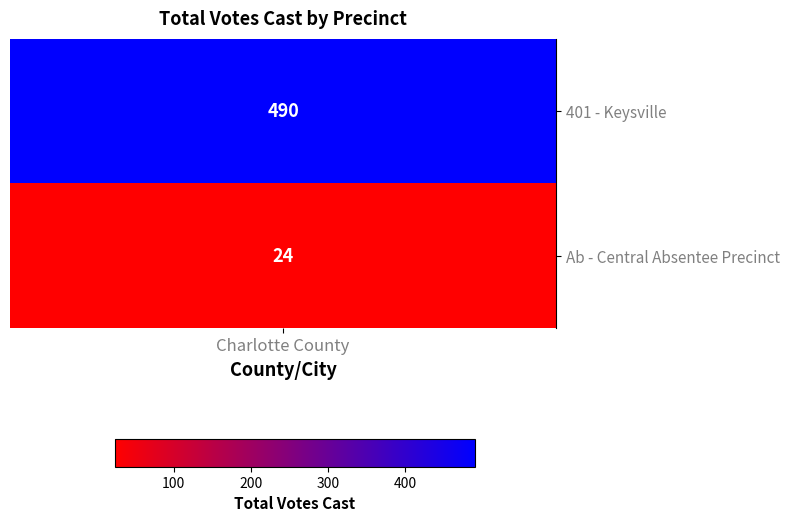

What is the greatest value displayed?

490